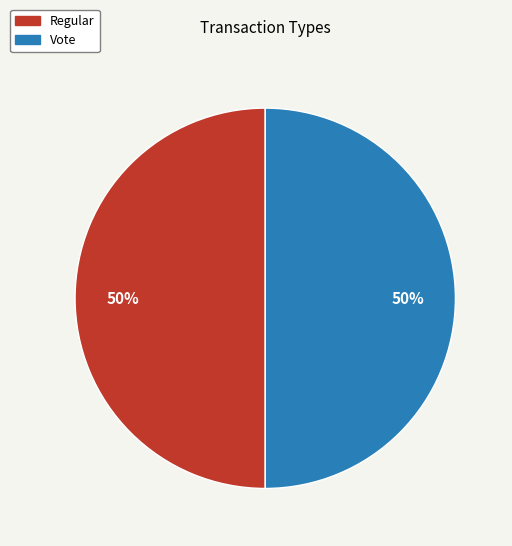

To the nearest percent, what is the average slice percentage?

50%